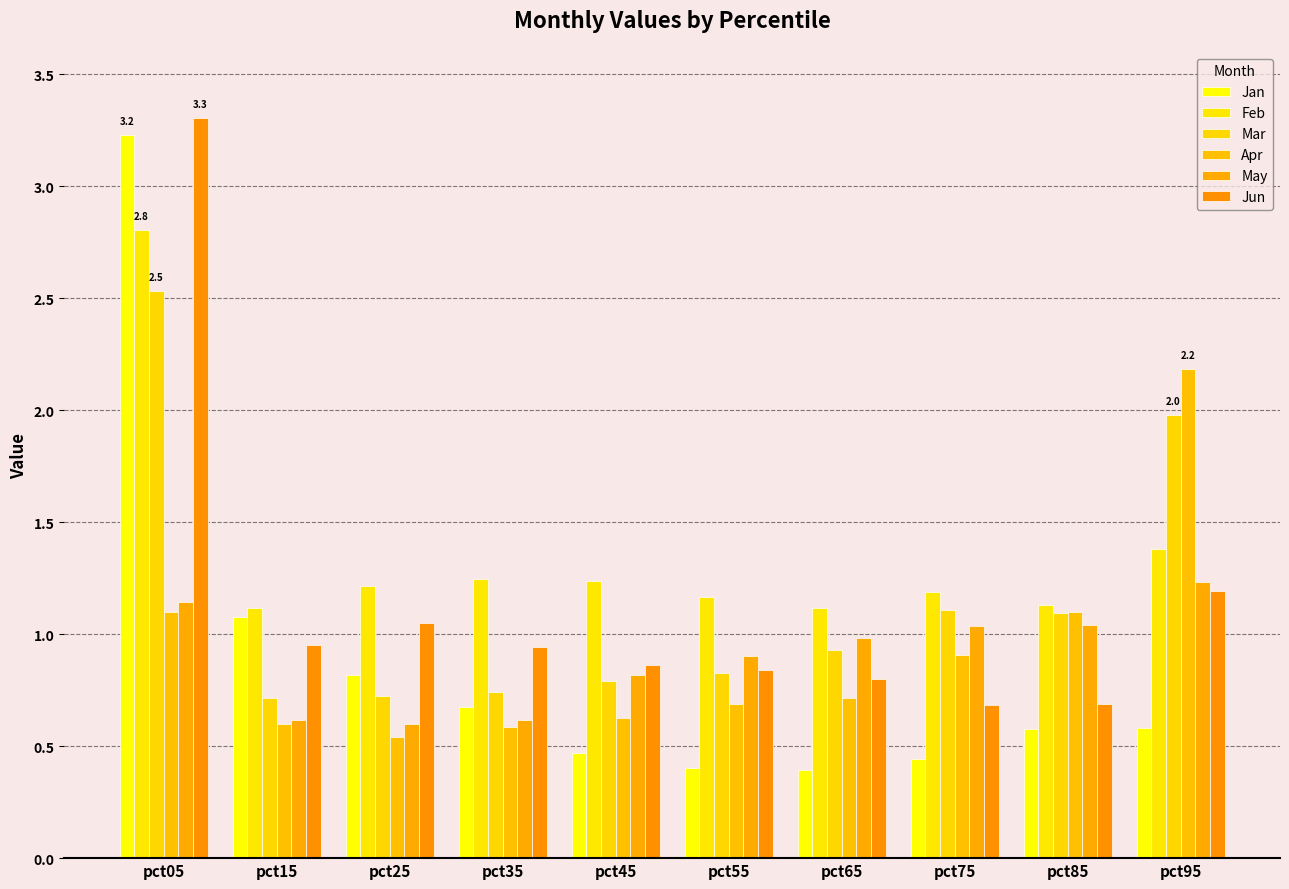

What is the maximum value shown in the chart?

3.3